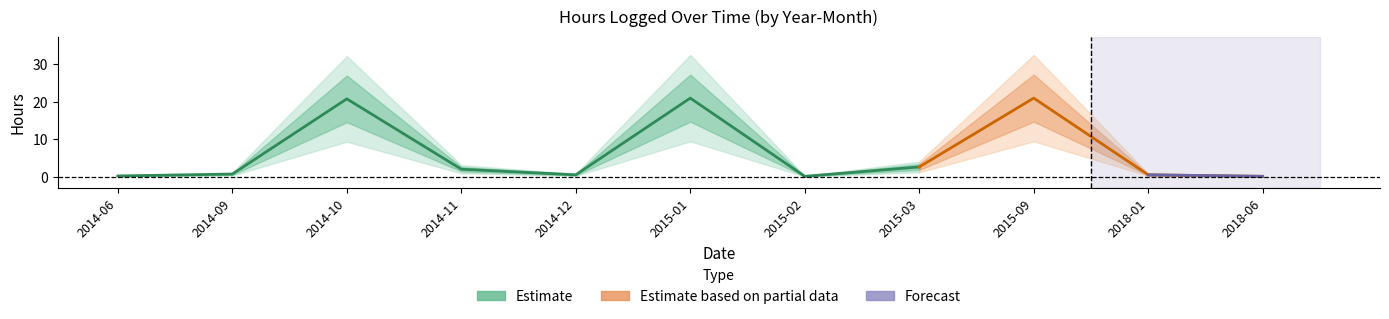

The value at 23 is 0.0. True or false?

False